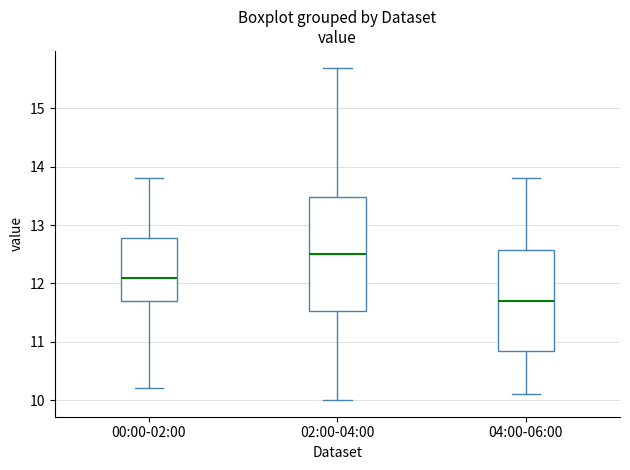

Reading left to right, read every box against the y-axis: the position of its median line, the range the box covers, and the ends of its whiskers. The values are not printed on the chart, so give them approximately, as read against the axis.

00:00-02:00: median 12.1, box 11.7 to 12.8, whiskers 10.2 to 13.8
02:00-04:00: median 12.5, box 11.5 to 13.5, whiskers 10.0 to 15.7
04:00-06:00: median 11.7, box 10.9 to 12.6, whiskers 10.1 to 13.8